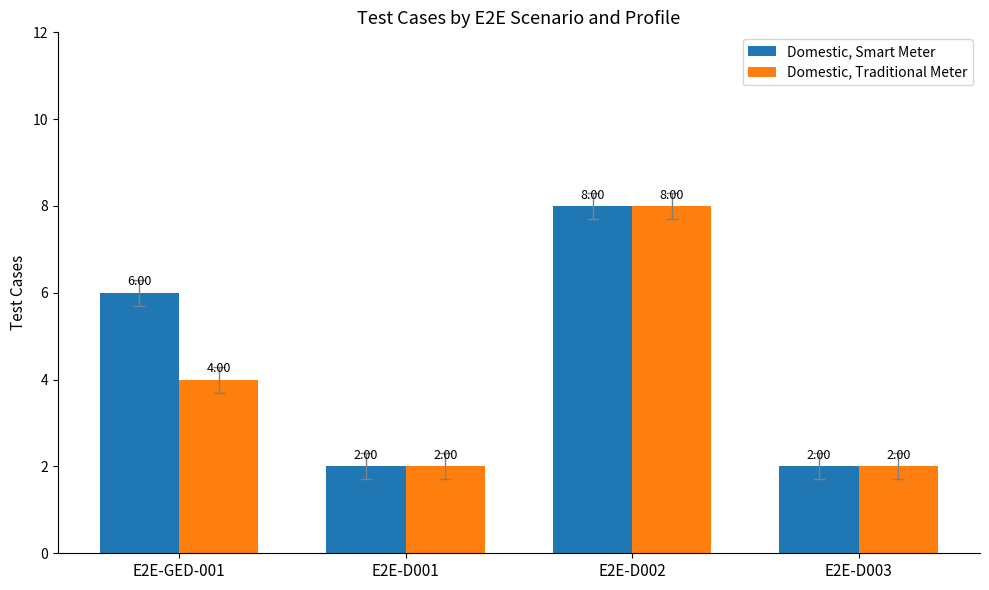

Reading left to right, transcribe all the data shown in this chart.

Domestic, Smart Meter: E2E-GED-001=6	E2E-D001=2	E2E-D002=8	E2E-D003=2
Domestic, Traditional Meter: E2E-GED-001=4	E2E-D001=2	E2E-D002=8	E2E-D003=2